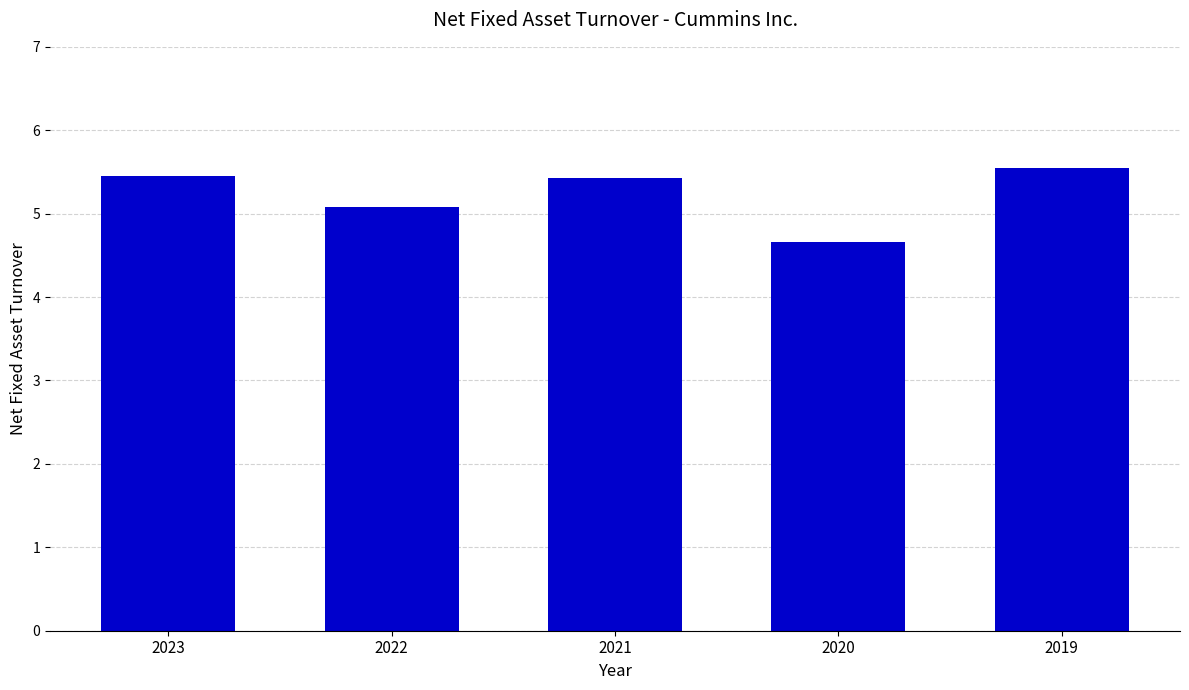

Where is the data nearest to the value 5?

2022